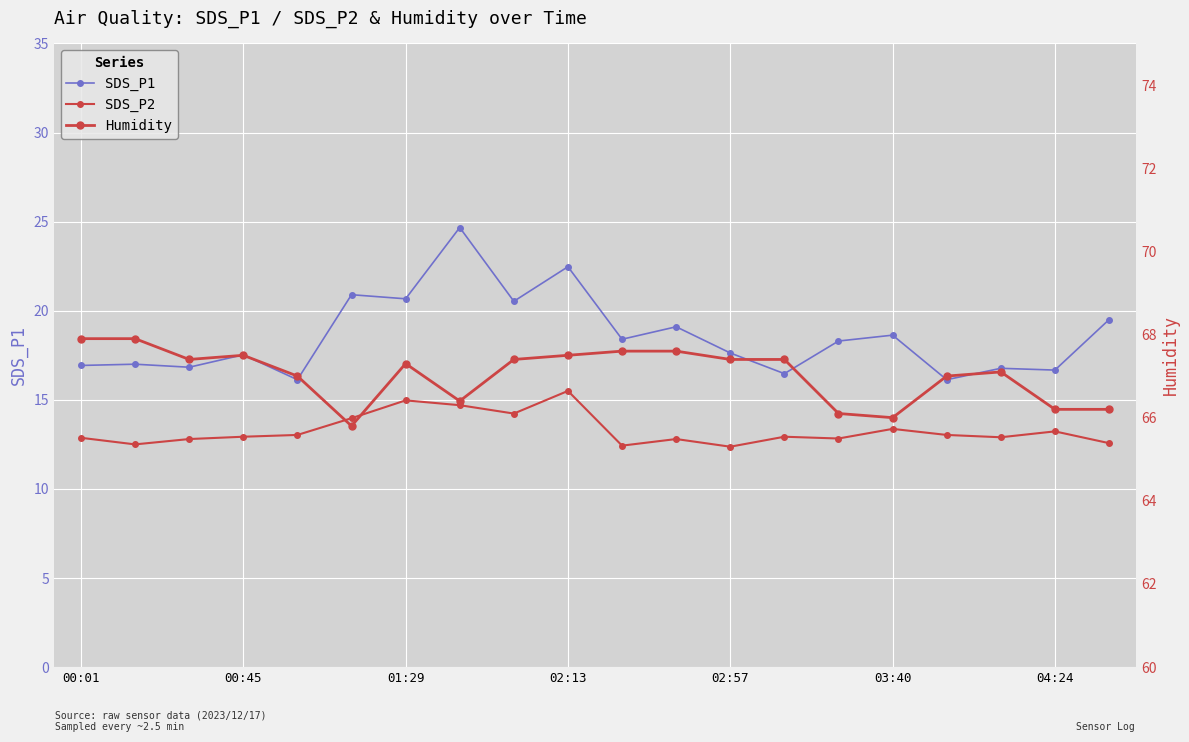

Reading left to right, extract all data points from this chart.

SDS_P1: 16.9	17.0	16.8	17.5	16.1	20.9	20.7	24.7	20.5	22.5	18.4	19.1	17.6	16.5	18.3	18.6	16.1	16.8	16.7	19.5
SDS_P2: 12.9	12.5	12.8	12.9	13.0	14.0	15.0	14.7	14.2	15.5	12.4	12.8	12.4	12.9	12.8	13.4	13.0	12.9	13.2	12.6
Humidity: 67.9	67.9	67.4	67.5	67.0	65.8	67.3	66.4	67.4	67.5	67.6	67.6	67.4	67.4	66.1	66.0	67.0	67.1	66.2	66.2